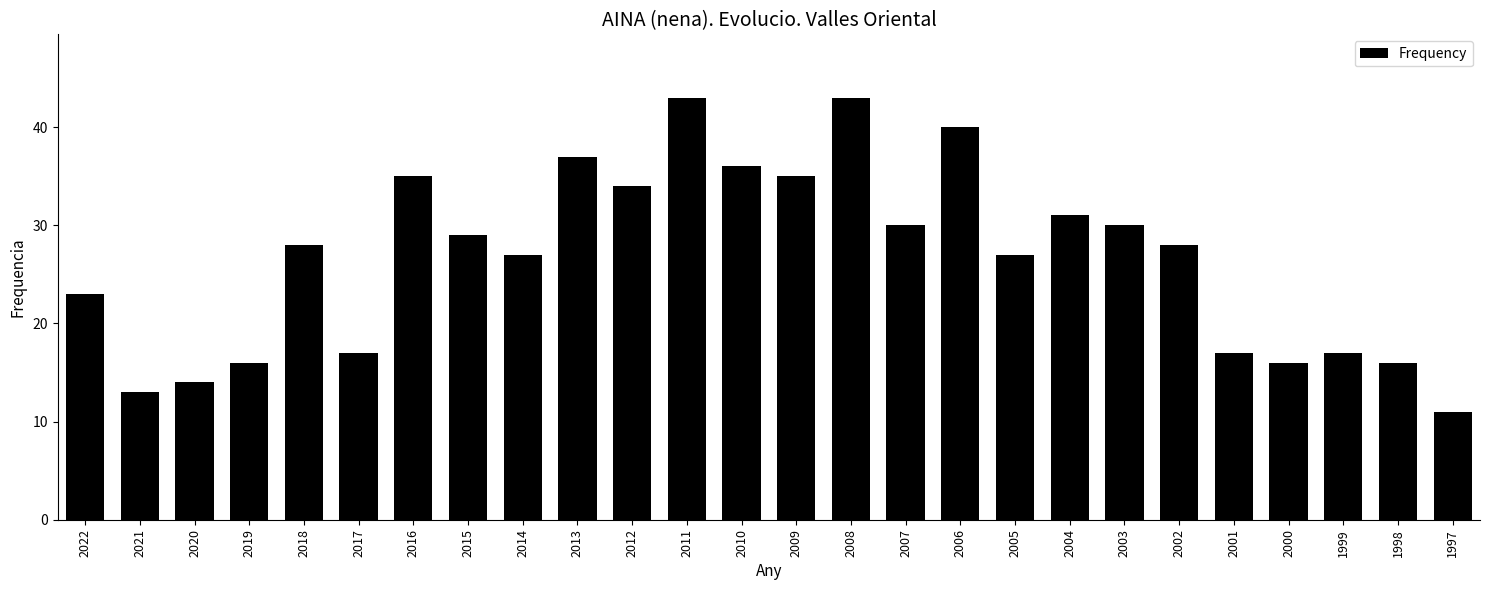

What is the smallest value displayed?

11